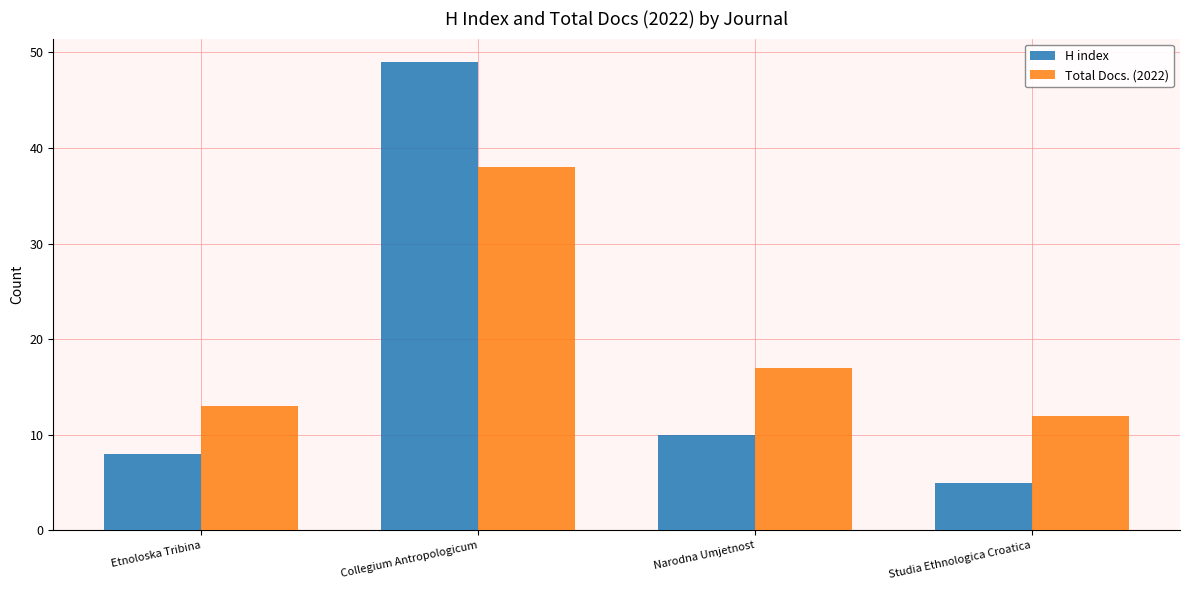

True or false: Total Docs. (2022) has a value of 5 at Narodna Umjetnost.

False